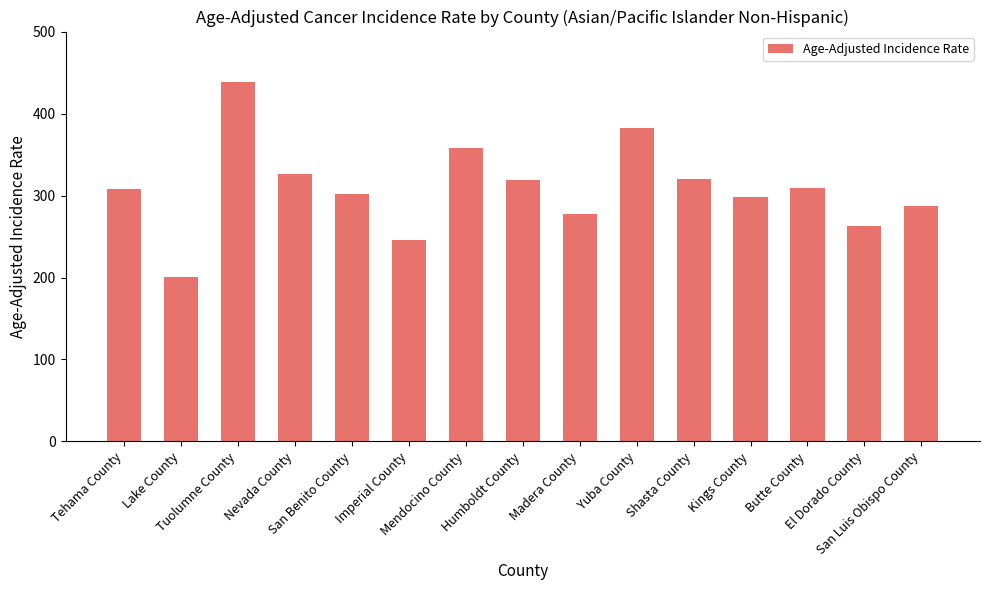

What is the sum of all values?

4634.0